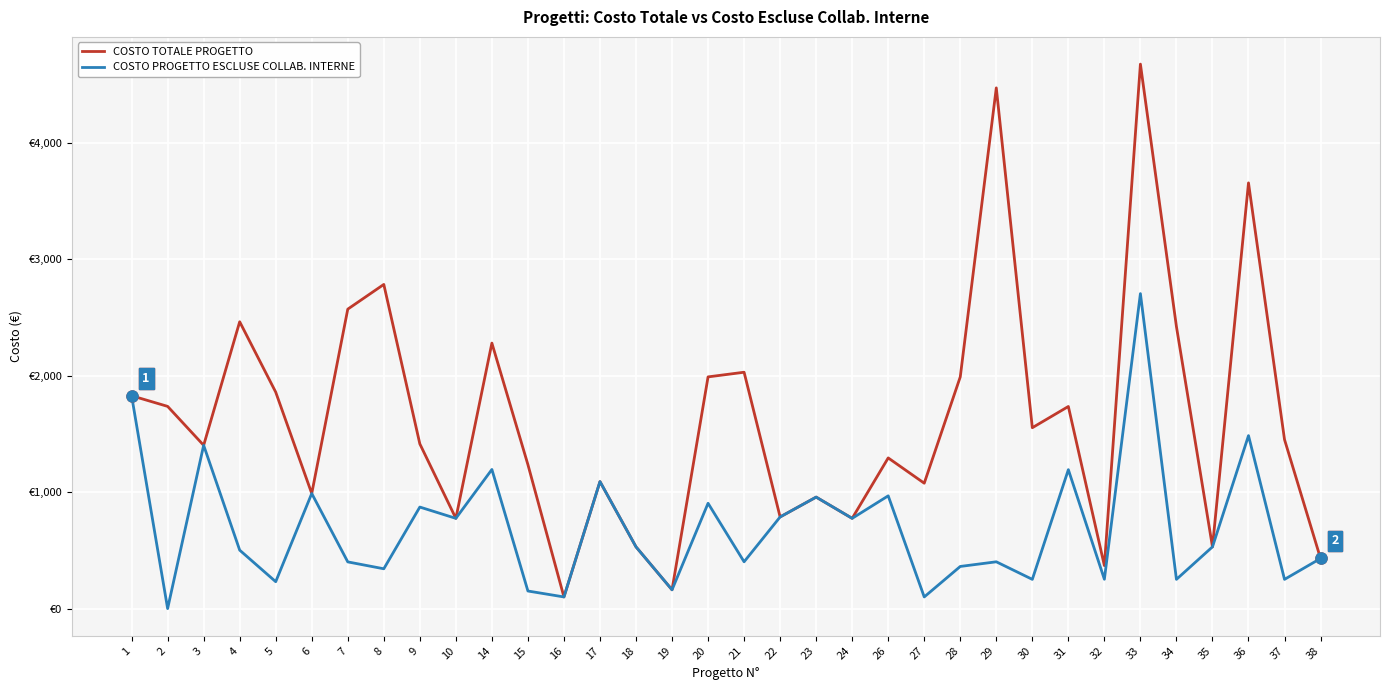

Which series has the largest total across all categories?

COSTO TOTALE PROGETTO